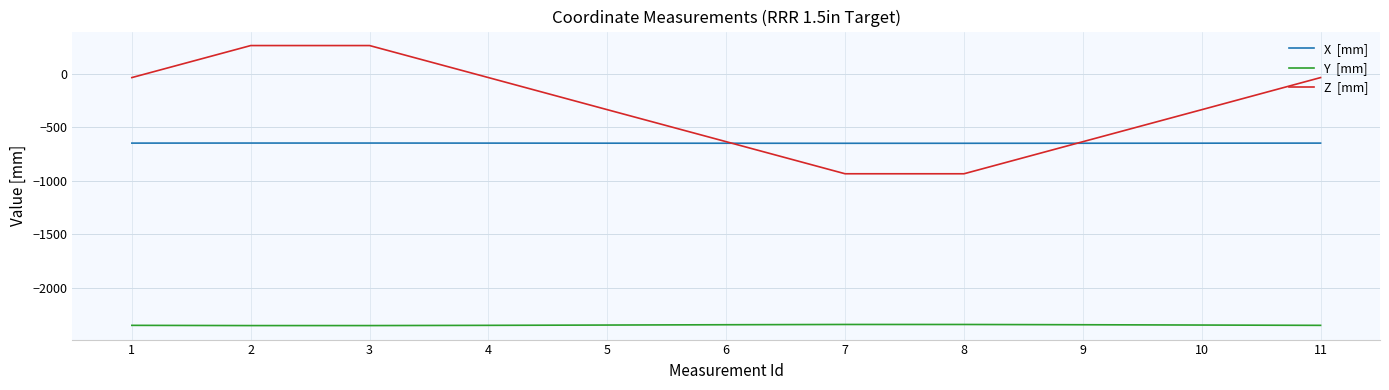

What is the total value across all series at 8?

-3926.9